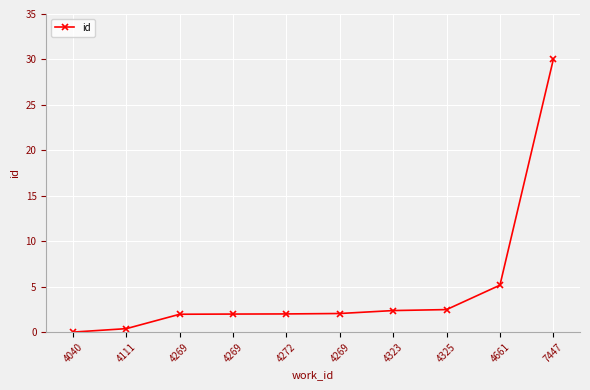

Is this an area chart (filled region under the line)?

No